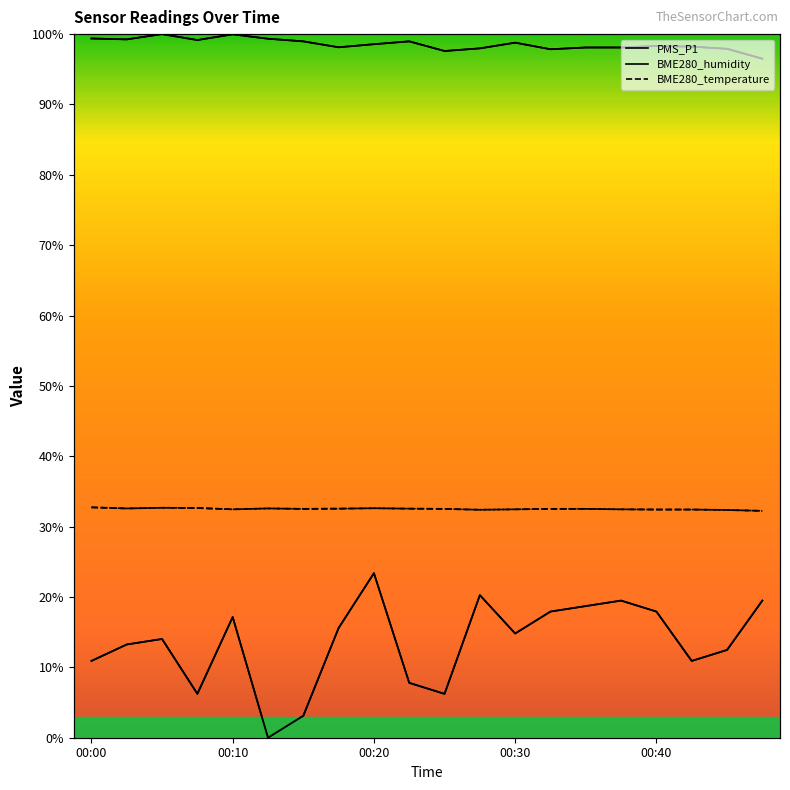

What is the highest value of the BME280_humidity series?

100.0